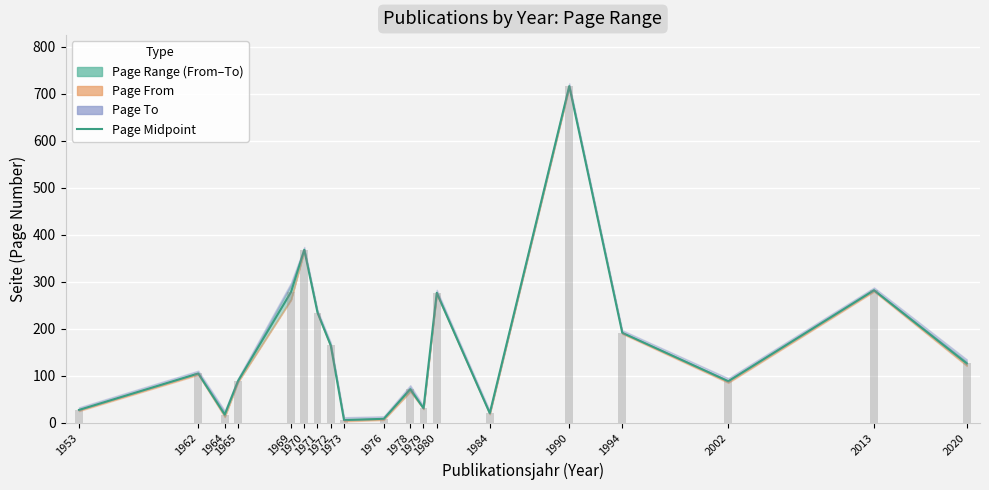

List the labels in order of value, largest first.

1990, 1970, 2013, 1969, 1980, 1971, 1994, 1972, 2020, 1962, 1965, 2002, 1978, 1979, 1953, 1984, 1964, 1976, 1973